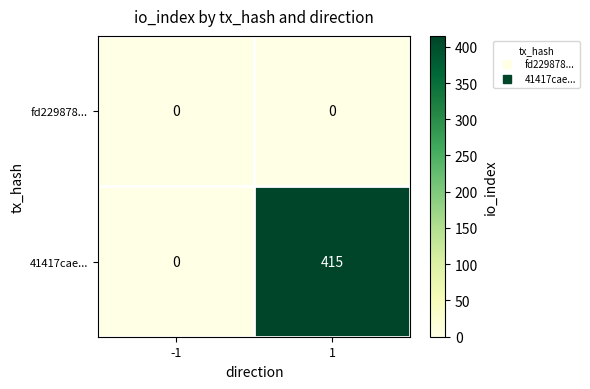

Is it true that 41417cae... equals 415 at 1?

True